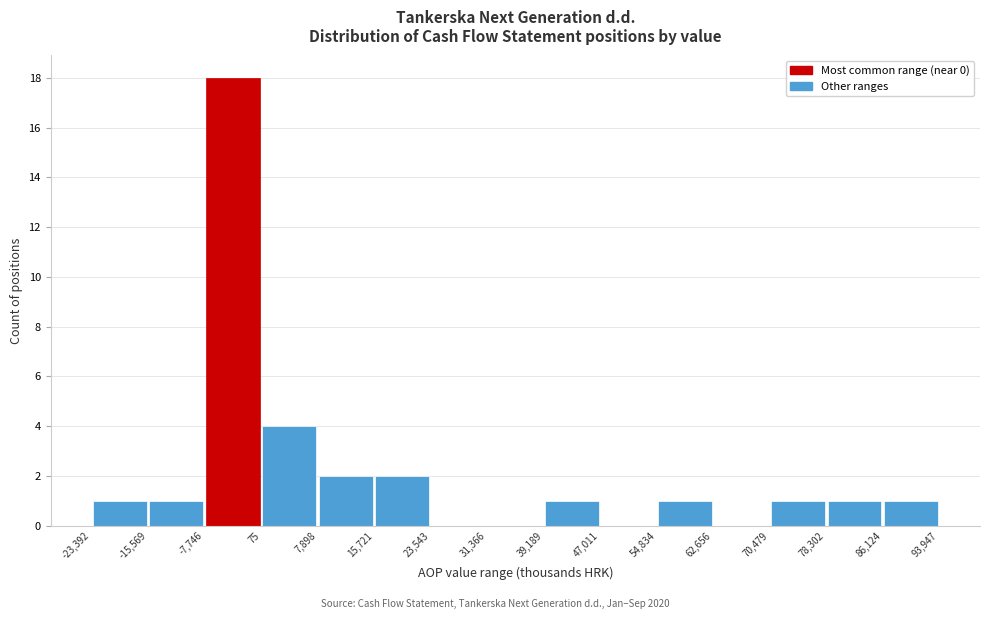

Over which range of the x-axis is the bar tallest?

-7,746 to 75